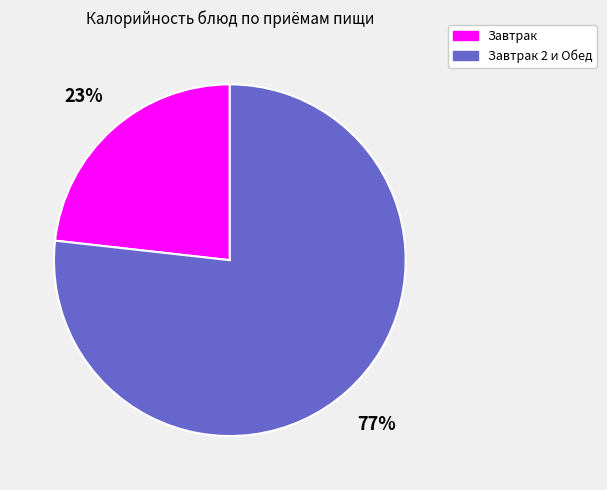

Count the number of slices in the pie.

2